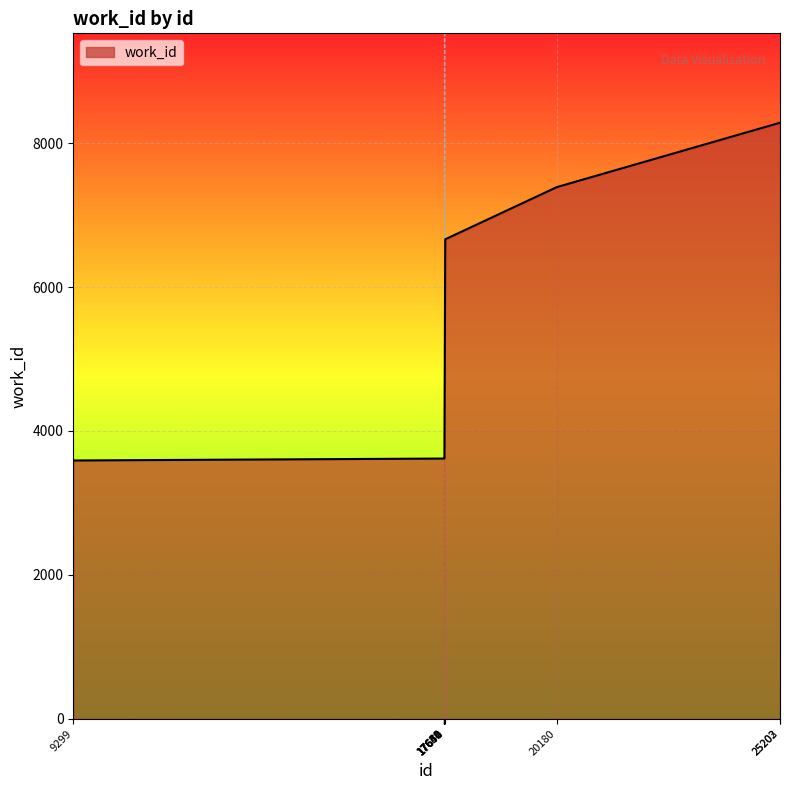

What is the difference between the maximum and minimum values?

4695